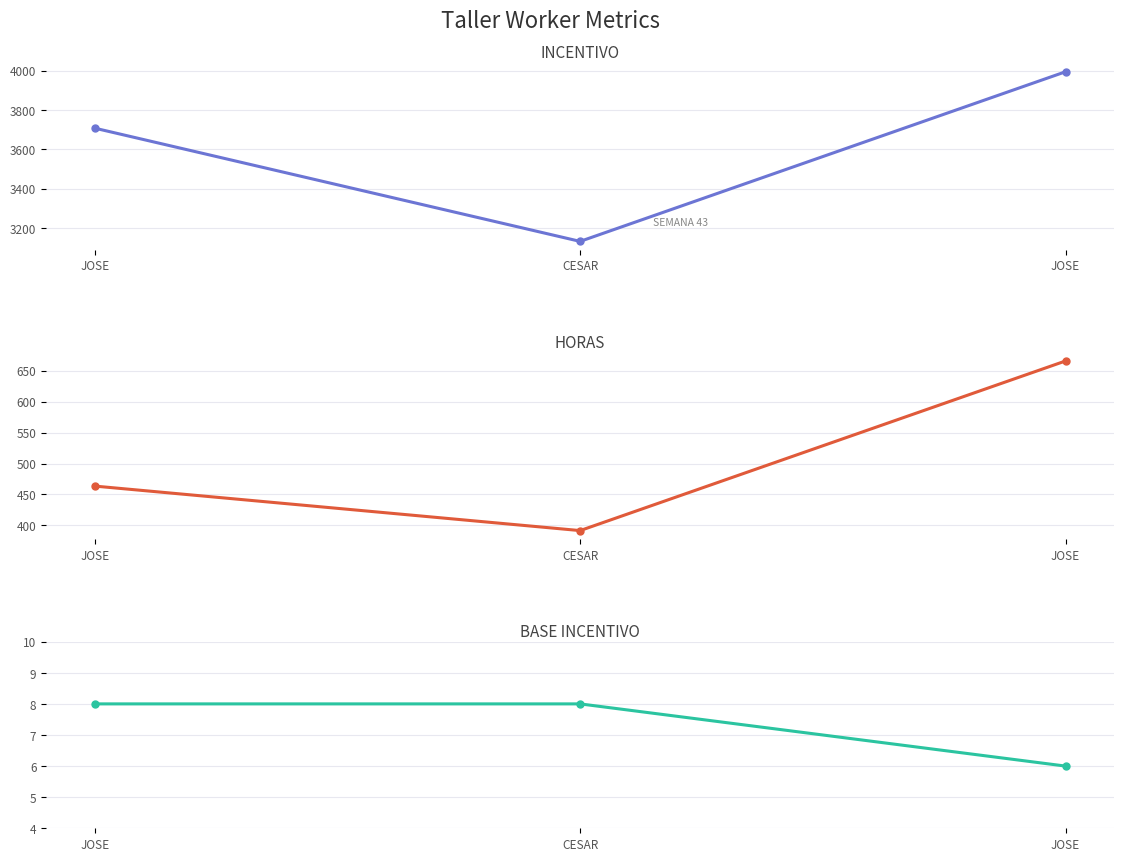

What are all the series names shown in the legend?

INCENTIVO, HORAS, BASE INCENTIVO